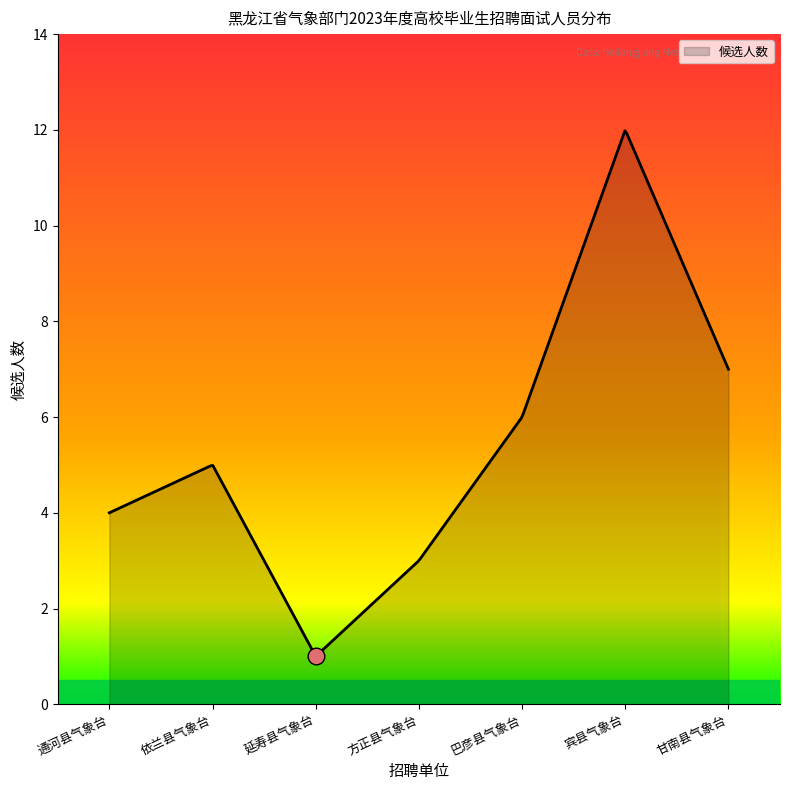

What is the maximum value shown in the chart?

12.0